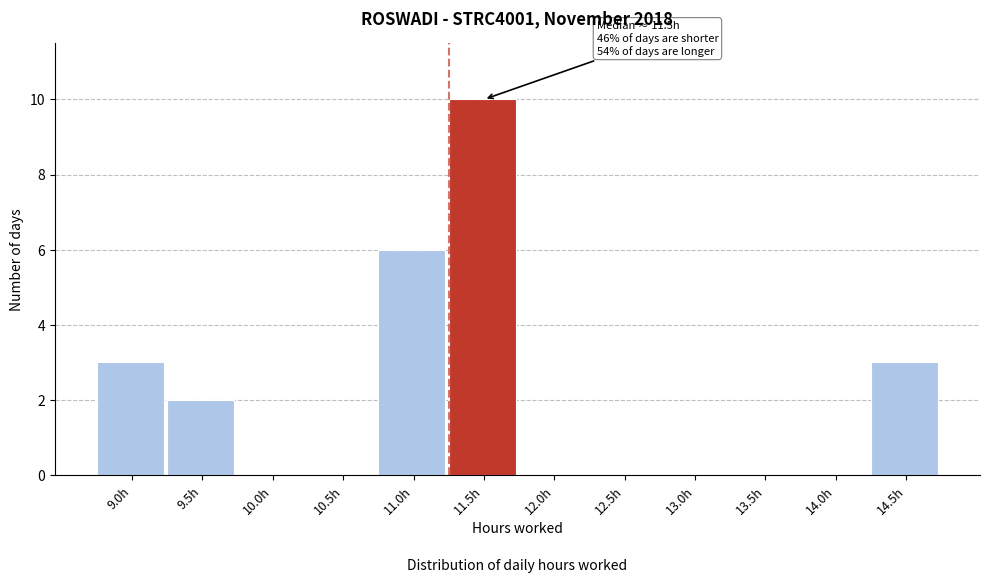

Reading left to right, list all the values displayed in this chart.

9.0h=3	9.5h=2	10.0h=0	10.5h=0	11.0h=6	11.5h=10	12.0h=0	12.5h=0	13.0h=0	13.5h=0	14.0h=0	14.5h=3